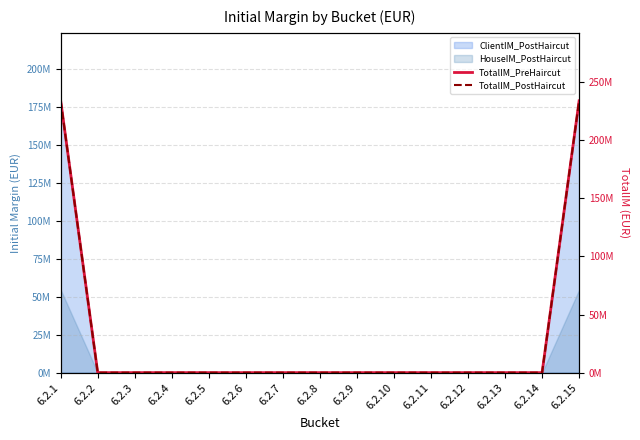

Reading right to left, what are all the values shown in this chart?

TotalIM_PreHaircut: 233767932.9	0.0	0.0	0.0	0.0	0.0	0.0	0.0	0.0	0.0	0.0	0.0	0.0	0.0	233767932.9
TotalIM_PostHaircut: 233767932.9	0.0	0.0	0.0	0.0	0.0	0.0	0.0	0.0	0.0	0.0	0.0	0.0	0.0	233767932.9